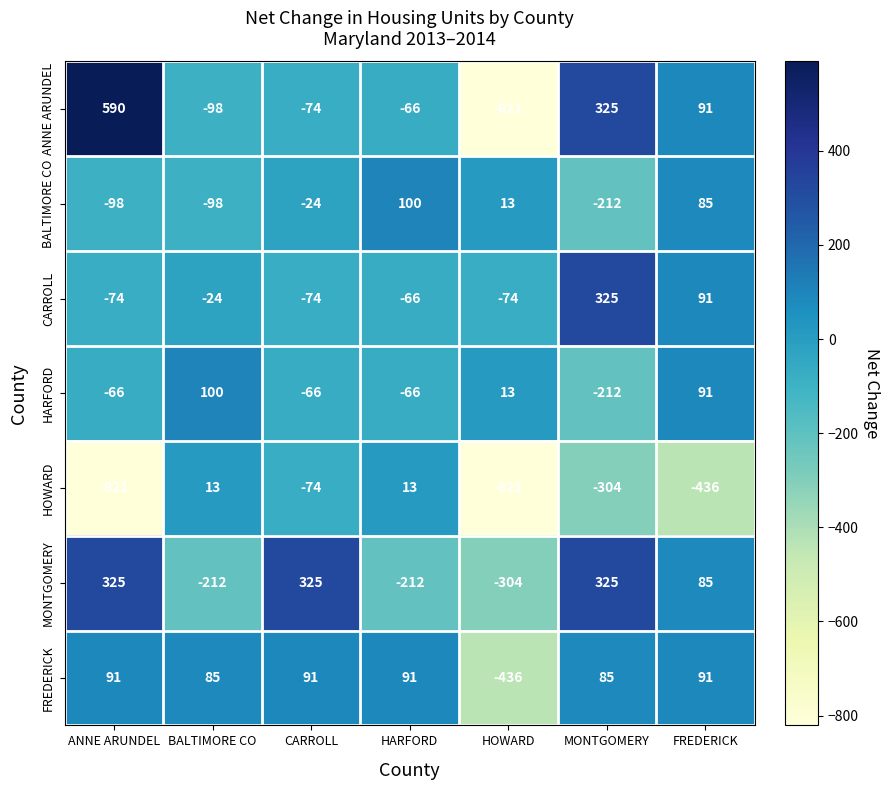

How many values in the ANNE ARUNDEL series exceed -66?

3